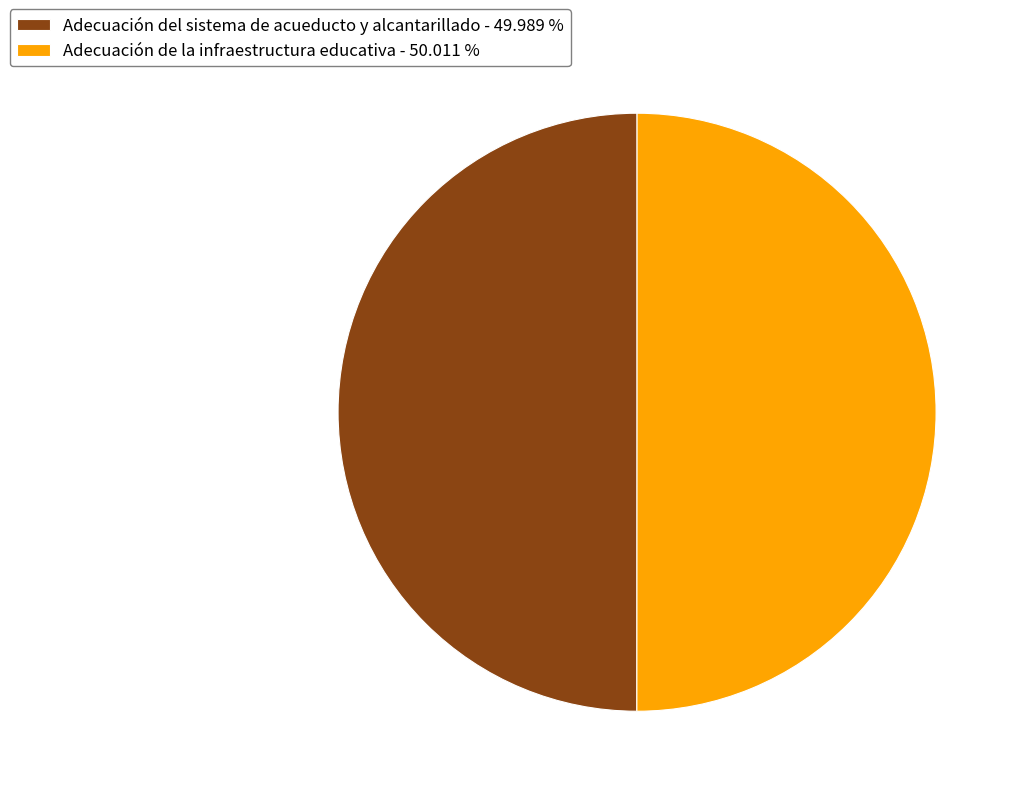

Is the sum of Adecuación del sistema de acueducto y alcantarillado - 49.989 % and Adecuación de la infraestructura educativa - 50.011 % greater than half?

Yes